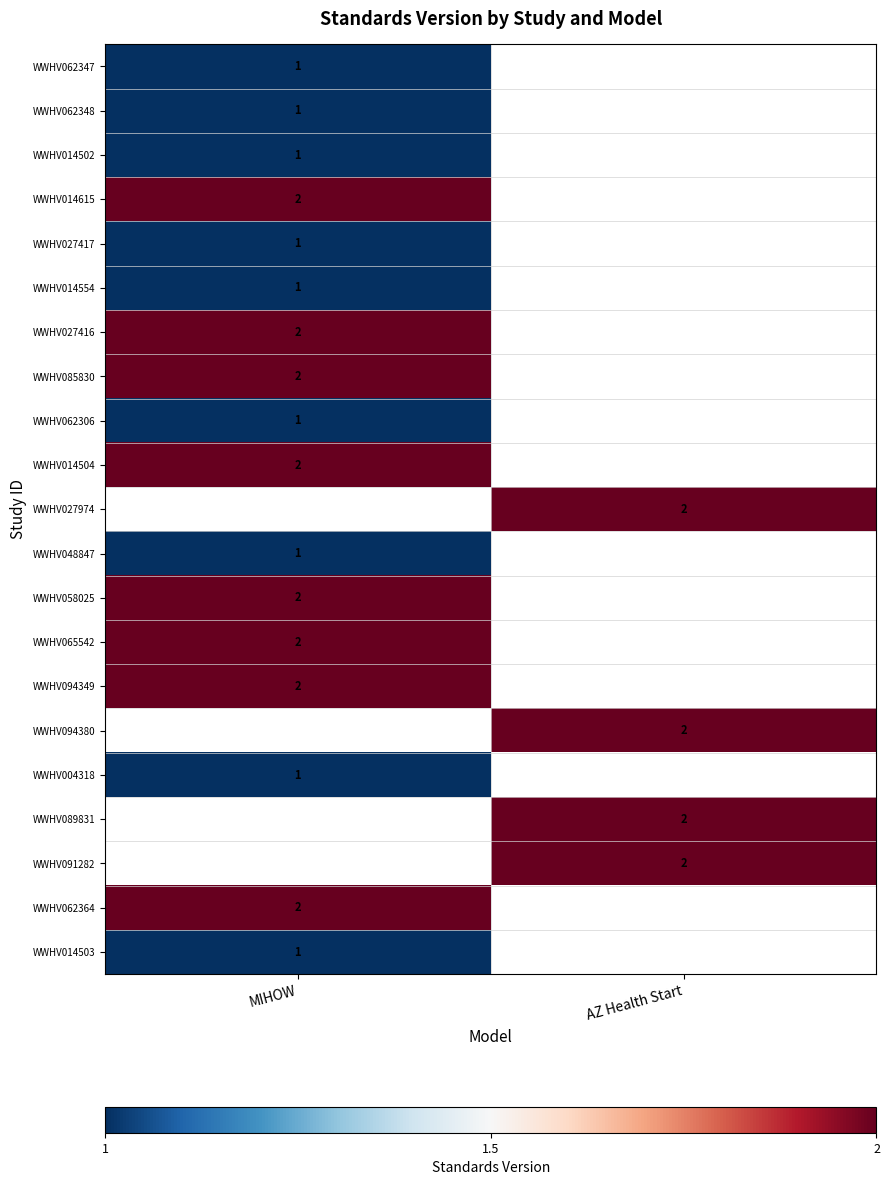

The WWHV062347 series shows 0 at MIHOW. True or false?

False